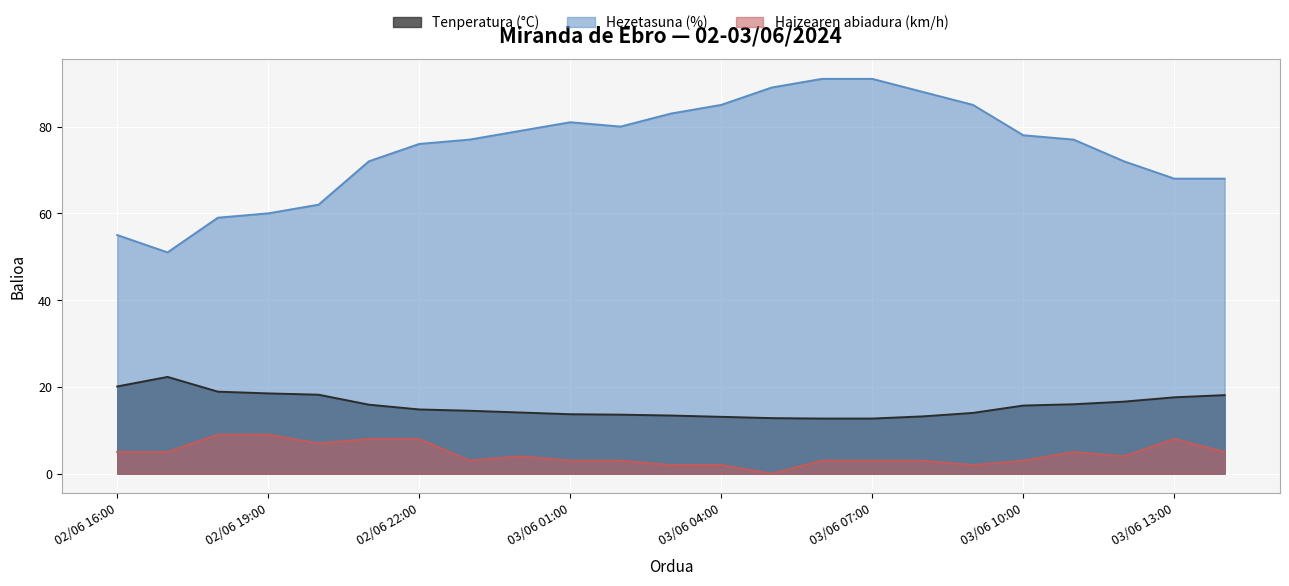

Reading right to left, extract all data points from this chart.

Tenperatura (°C): 03/06 14:00=18.1	03/06 13:00=17.6	03/06 12:00=16.6	03/06 11:00=16.0	03/06 10:00=15.7	03/06 09:00=14.0	03/06 08:00=13.2	03/06 07:00=12.7	03/06 06:00=12.7	03/06 05:00=12.8	03/06 04:00=13.1	03/06 03:00=13.4	03/06 02:00=13.6	03/06 01:00=13.7	03/06 00:00=14.1	02/06 23:00=14.5	02/06 22:00=14.8	02/06 21:00=15.9	02/06 20:00=18.2	02/06 19:00=18.5	02/06 18:00=18.9	02/06 17:00=22.3	02/06 16:00=20.1
Hezetasuna (%): 03/06 14:00=68.0	03/06 13:00=68.0	03/06 12:00=72.0	03/06 11:00=77.0	03/06 10:00=78.0	03/06 09:00=85.0	03/06 08:00=88.0	03/06 07:00=91.0	03/06 06:00=91.0	03/06 05:00=89.0	03/06 04:00=85.0	03/06 03:00=83.0	03/06 02:00=80.0	03/06 01:00=81.0	03/06 00:00=79.0	02/06 23:00=77.0	02/06 22:00=76.0	02/06 21:00=72.0	02/06 20:00=62.0	02/06 19:00=60.0	02/06 18:00=59.0	02/06 17:00=51.0	02/06 16:00=55.0
Haizearen abiadura (km/h): 03/06 14:00=5.0	03/06 13:00=8.0	03/06 12:00=4.0	03/06 11:00=5.0	03/06 10:00=3.0	03/06 09:00=2.0	03/06 08:00=3.0	03/06 07:00=3.0	03/06 06:00=3.0	03/06 05:00=0.0	03/06 04:00=2.0	03/06 03:00=2.0	03/06 02:00=3.0	03/06 01:00=3.0	03/06 00:00=4.0	02/06 23:00=3.0	02/06 22:00=8.0	02/06 21:00=8.0	02/06 20:00=7.0	02/06 19:00=9.0	02/06 18:00=9.0	02/06 17:00=5.0	02/06 16:00=5.0